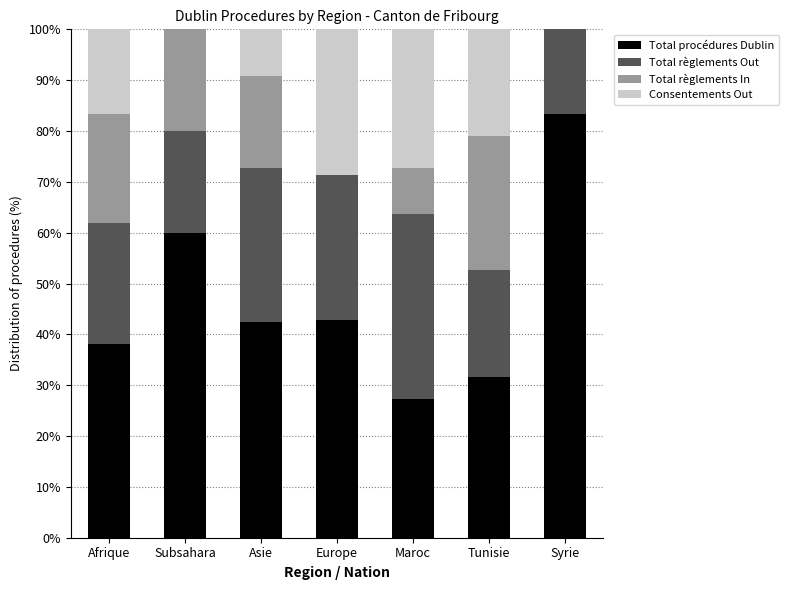

What is the average value of the Total procédures Dublin series?

46.5